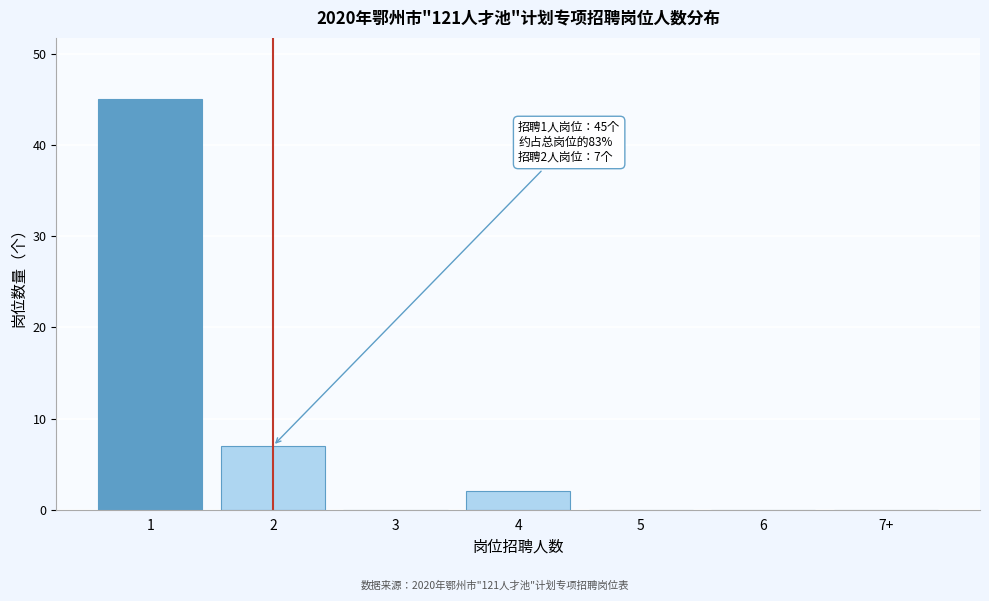

Reading right to left, what are all the values shown in this chart?

7+=0	6=0	5=0	4=2	3=0	2=7	1=45